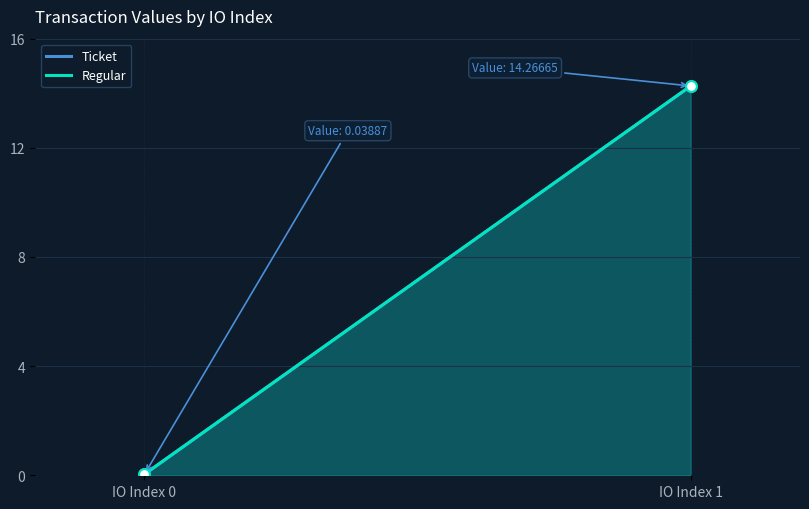

What are all the series names shown in the legend?

Ticket, Regular